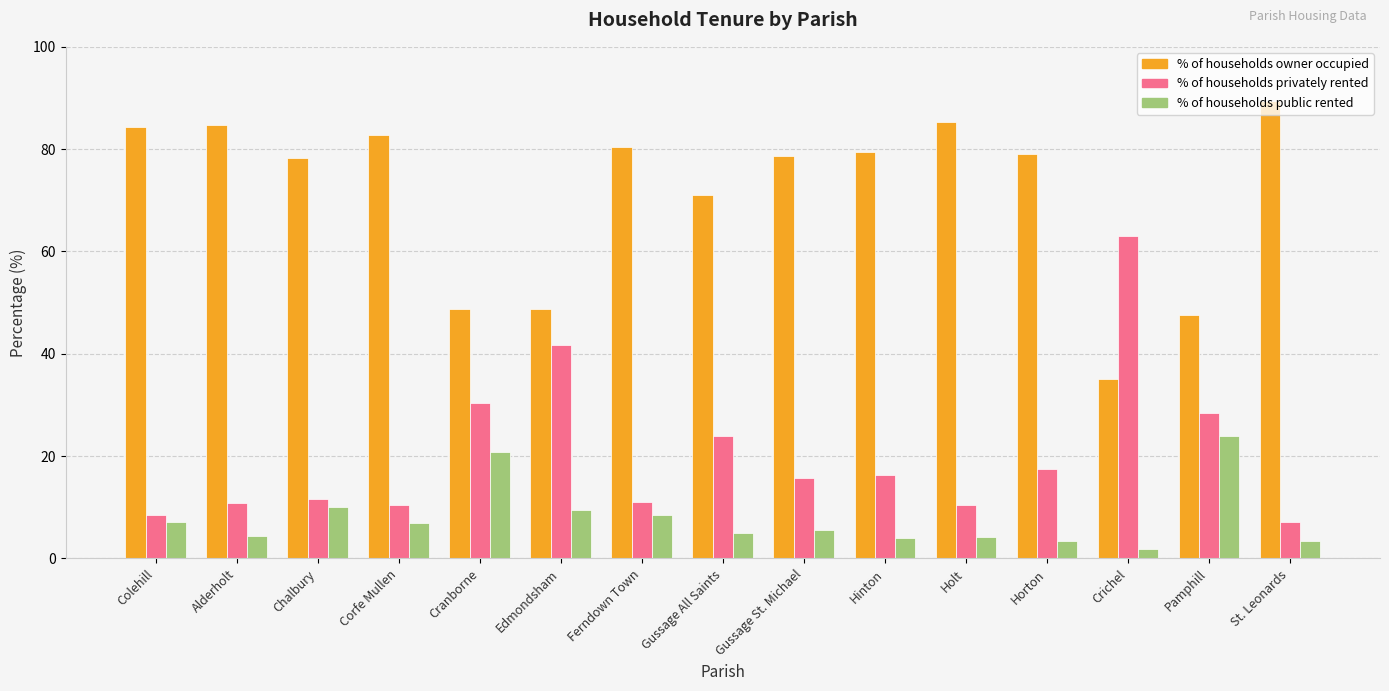

How many data points in % of households privately rented are less than 15?

7